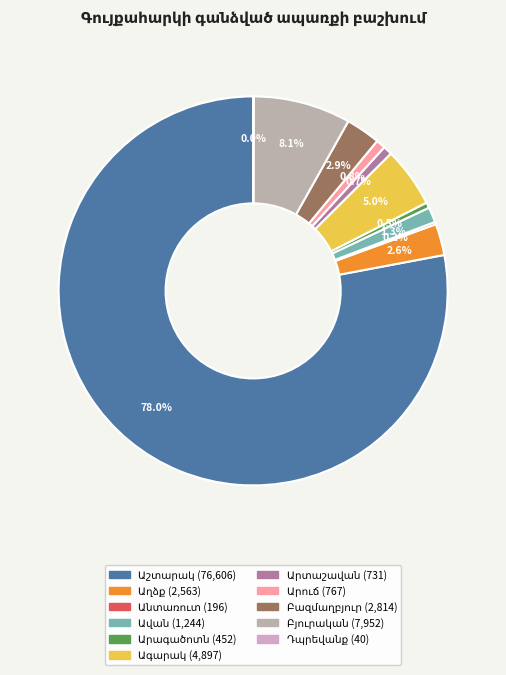

True or false: Անտառուտ accounts for 0% of the total.

True